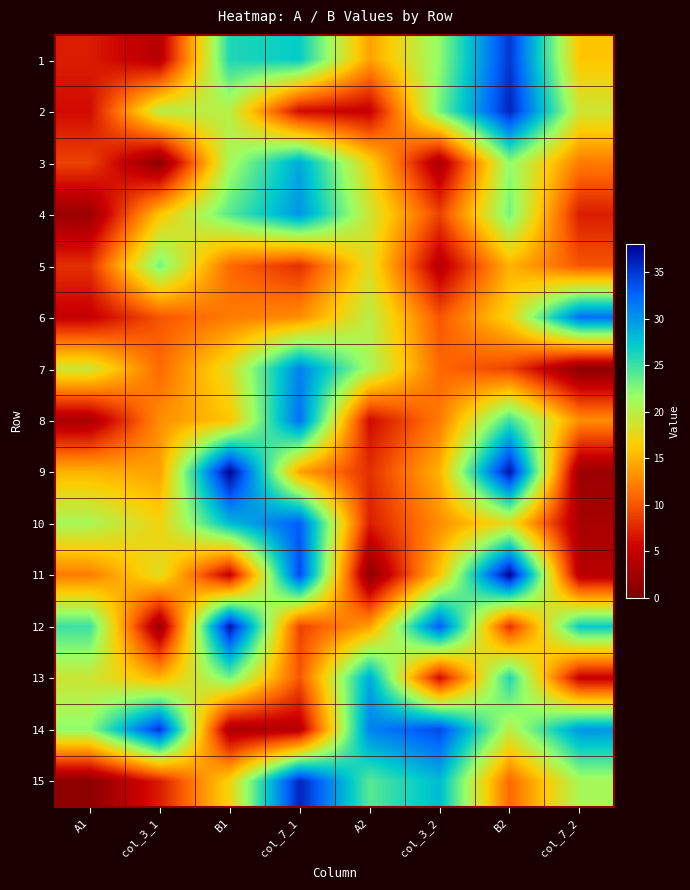

At col_7_1, list the series in order from smallest to largest.

14, 2, 5, 12, 13, 6, 9, 1, 3, 4, 7, 8, 10, 11, 15